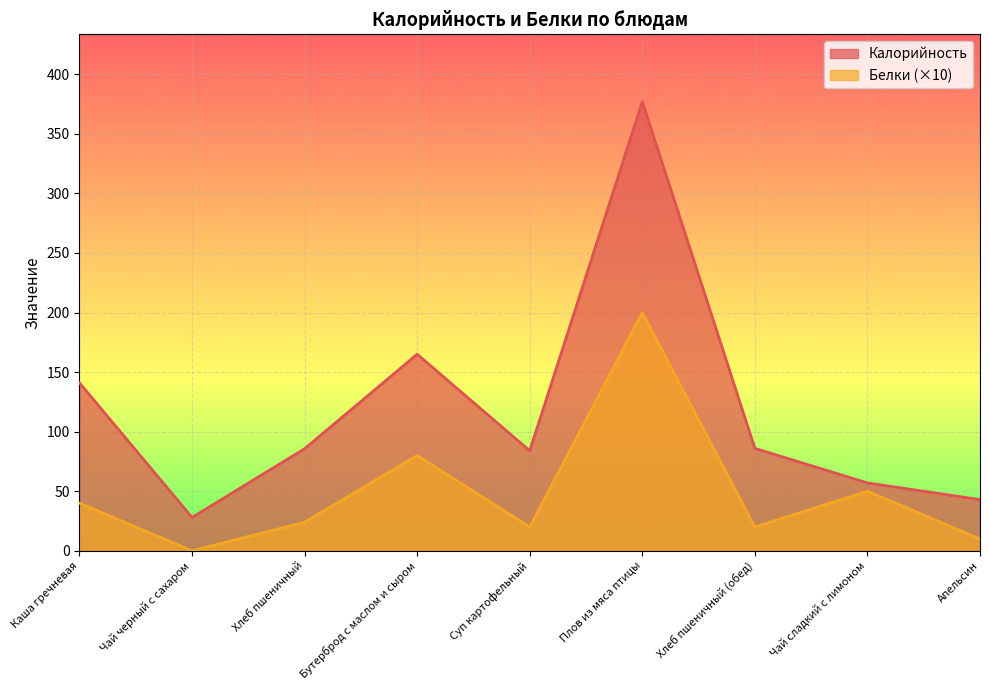

How many lines are shown in the chart?

2